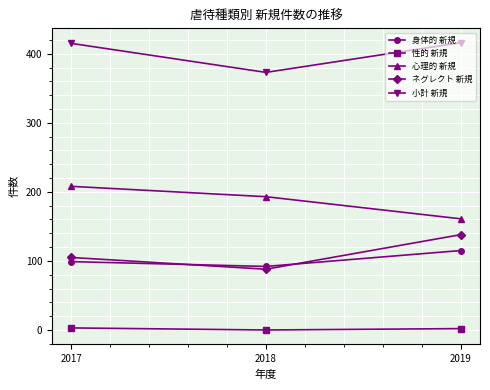

Where is 心理的 新規 nearest to the value 184?

2018